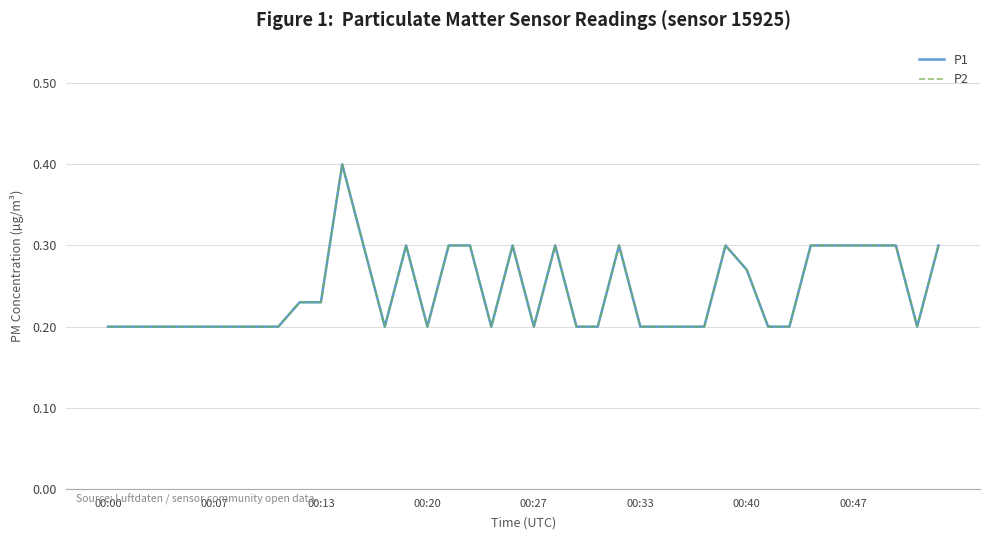

Does the chart have visible grid lines?

Yes